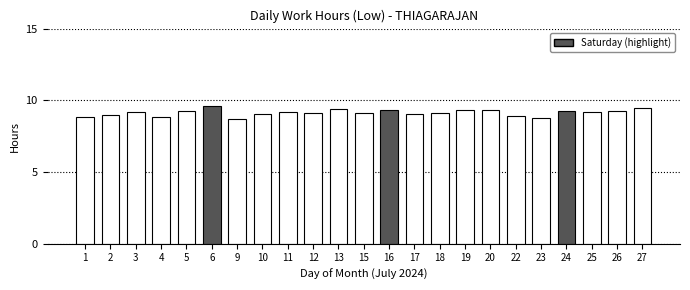

What is the difference between the maximum and minimum values?

0.9